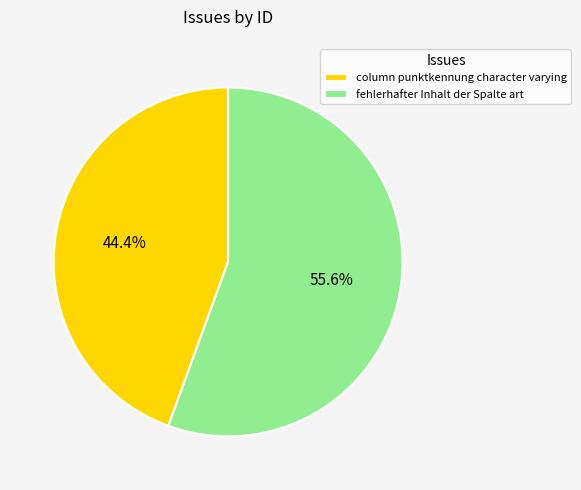

Is it true that fehlerhafter Inhalt der Spalte art is 56% of the pie?

True